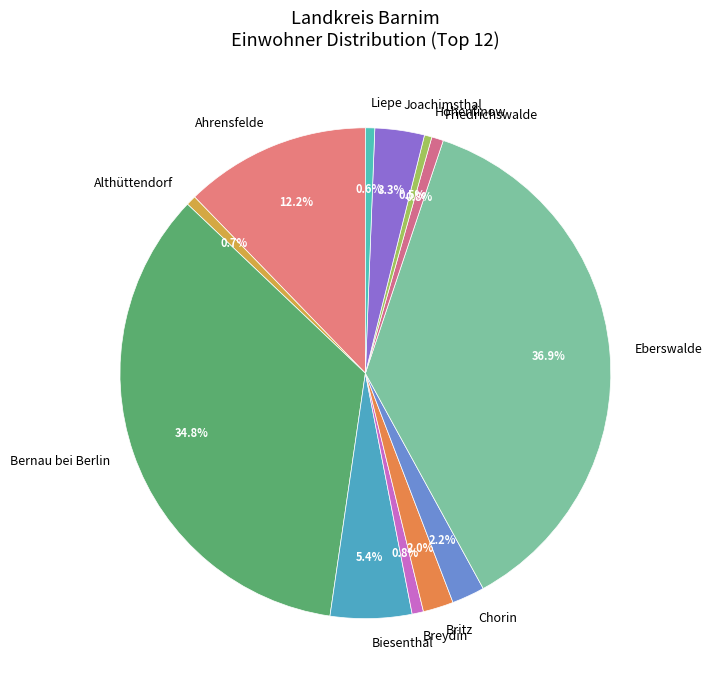

True or false: Biesenthal accounts for 5% of the total.

True